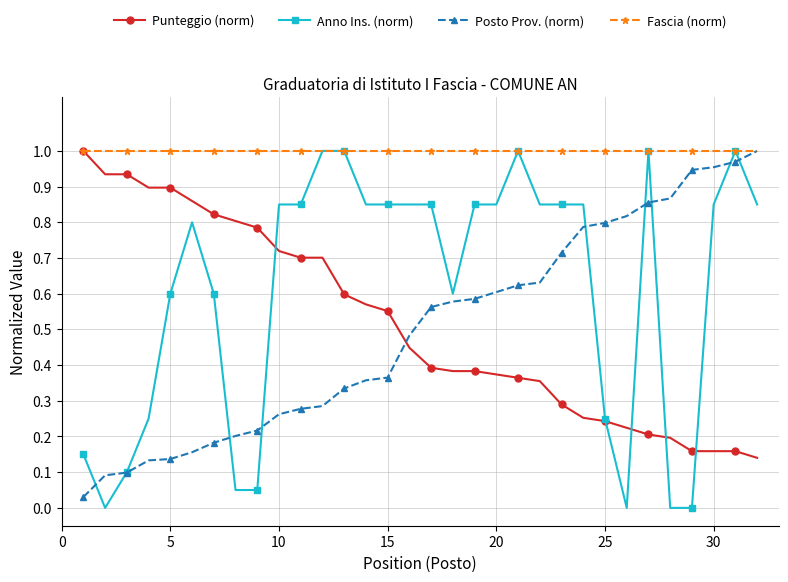

Which series has the widest spread of values?

Anno Ins. (norm)